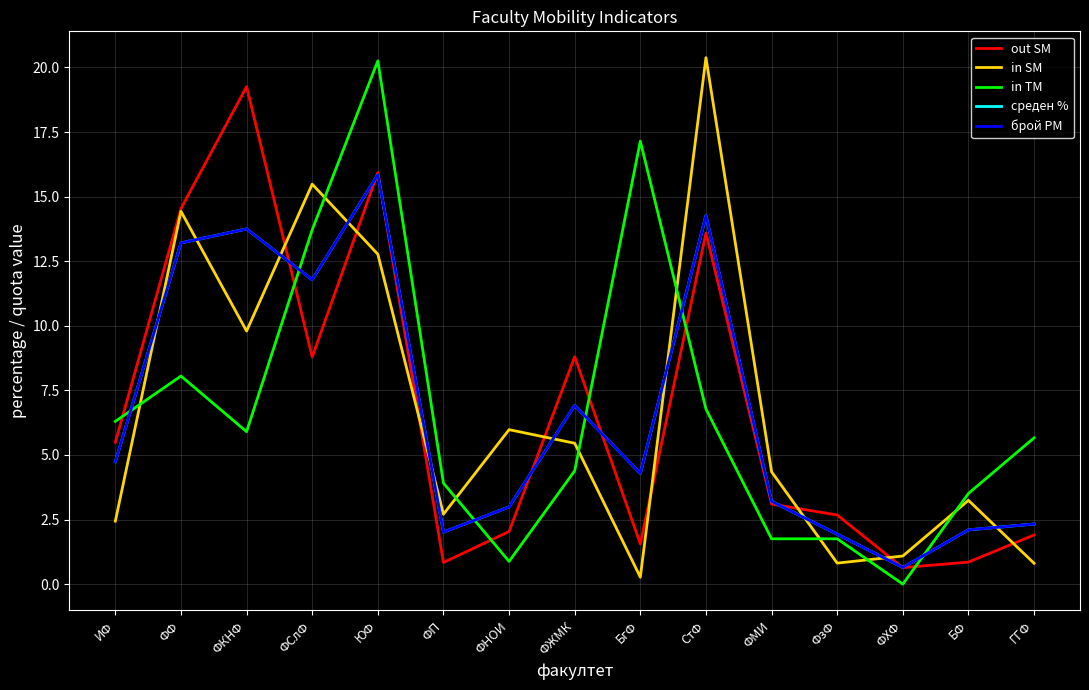

The in SM series shows 0.2 at ФХФ. True or false?

False